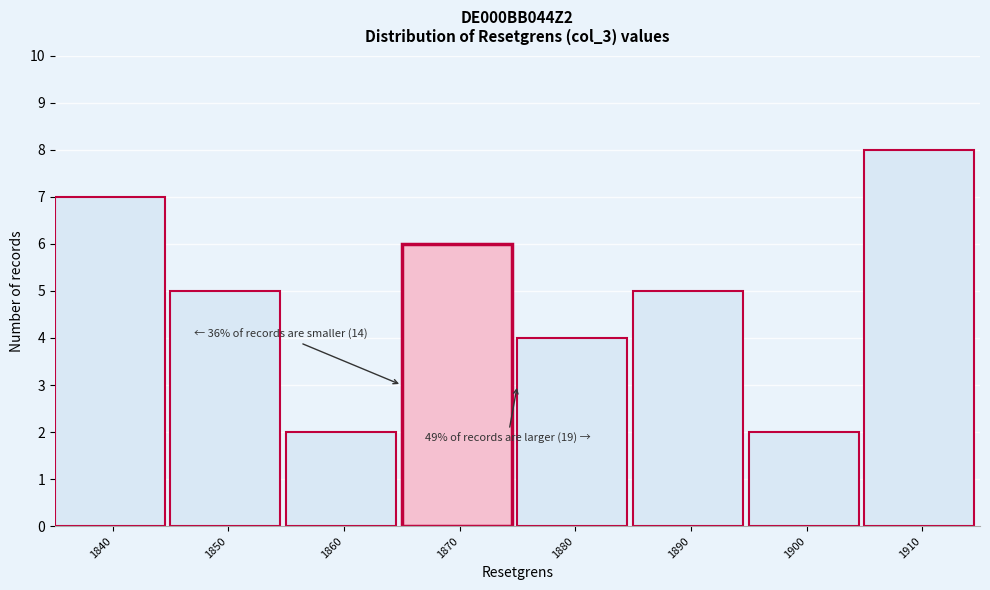

Reading left to right, what are all the values shown in this chart?

1840=7	1850=5	1860=2	1870=6	1880=4	1890=5	1900=2	1910=8